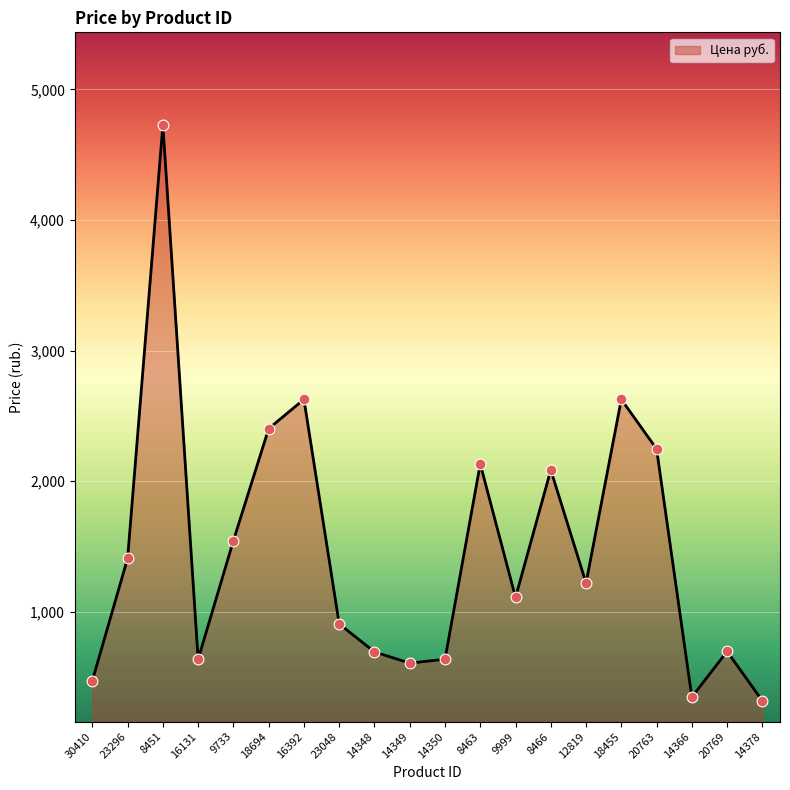

Between 23296 and 14350, which is larger?

23296